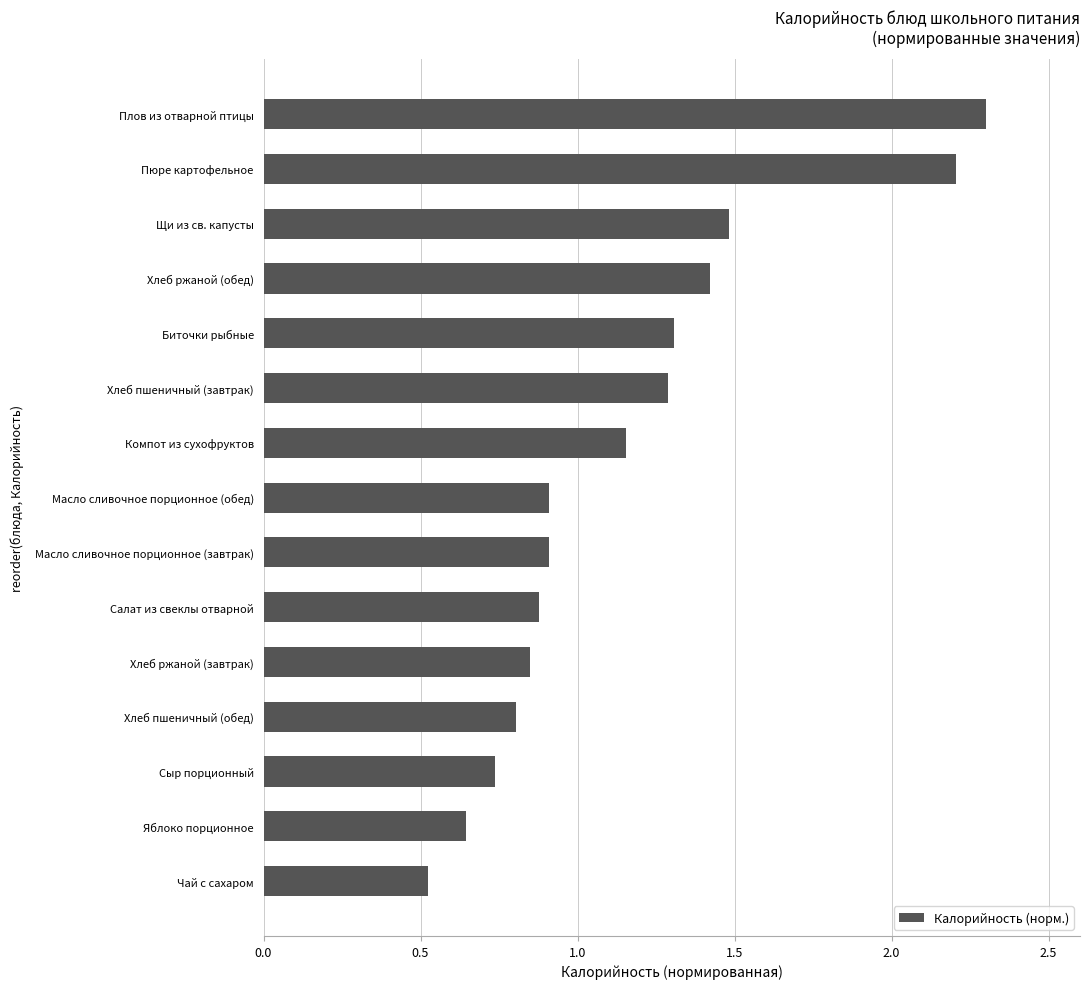

Which has a higher value, Яблоко порционное or Пюре картофельное?

Пюре картофельное